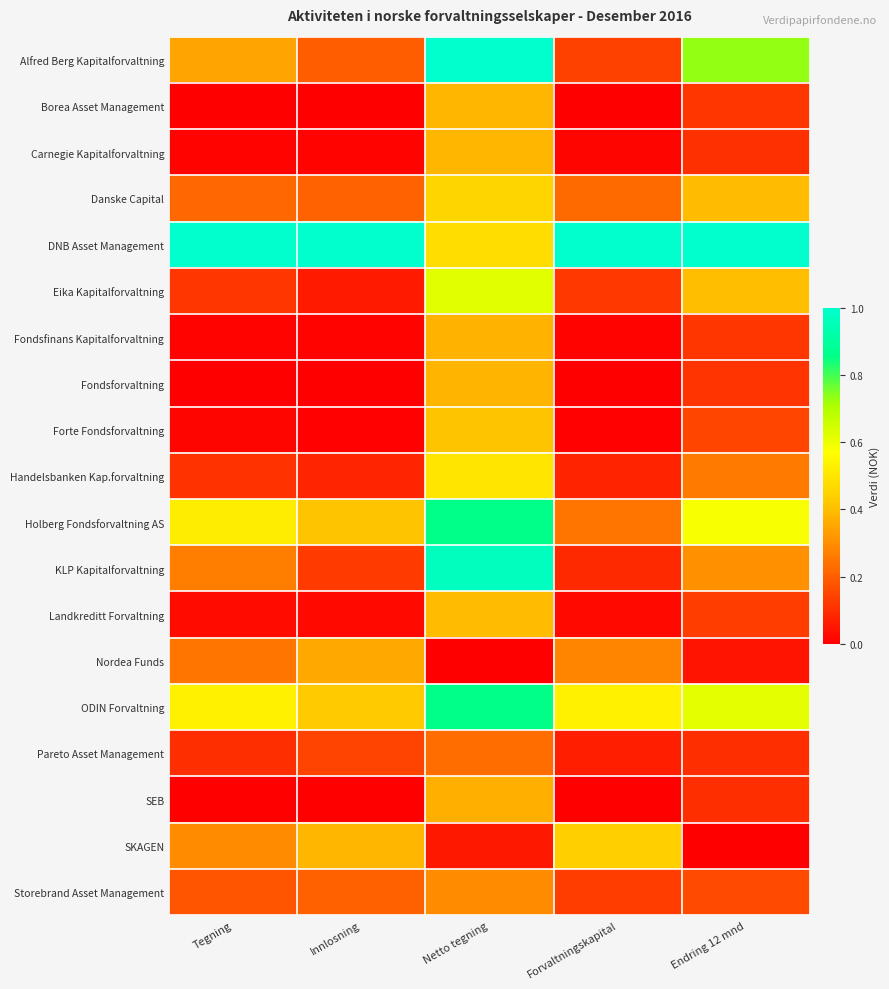

At which category is the sum across all series the highest?

Netto tegning